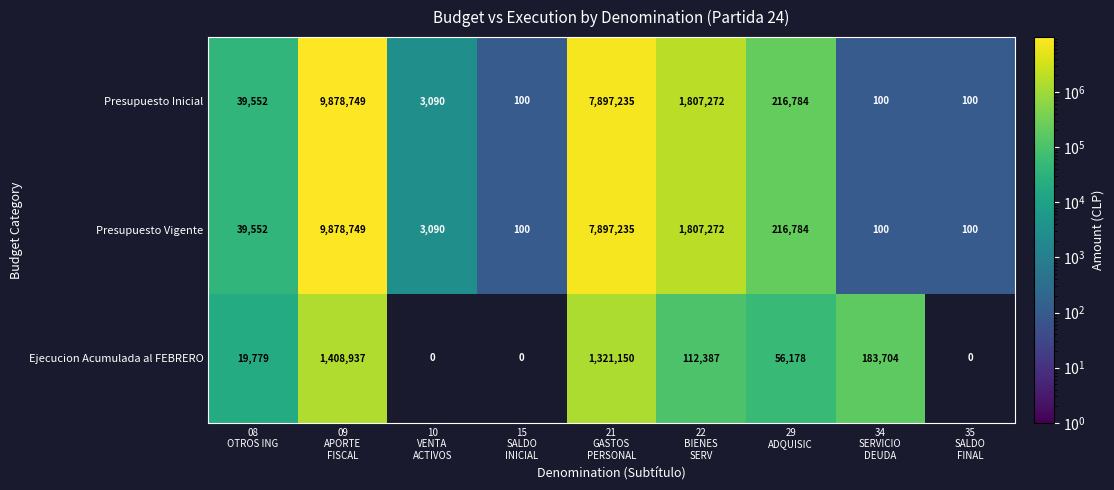

What is the minimum value shown in the chart?

100.0